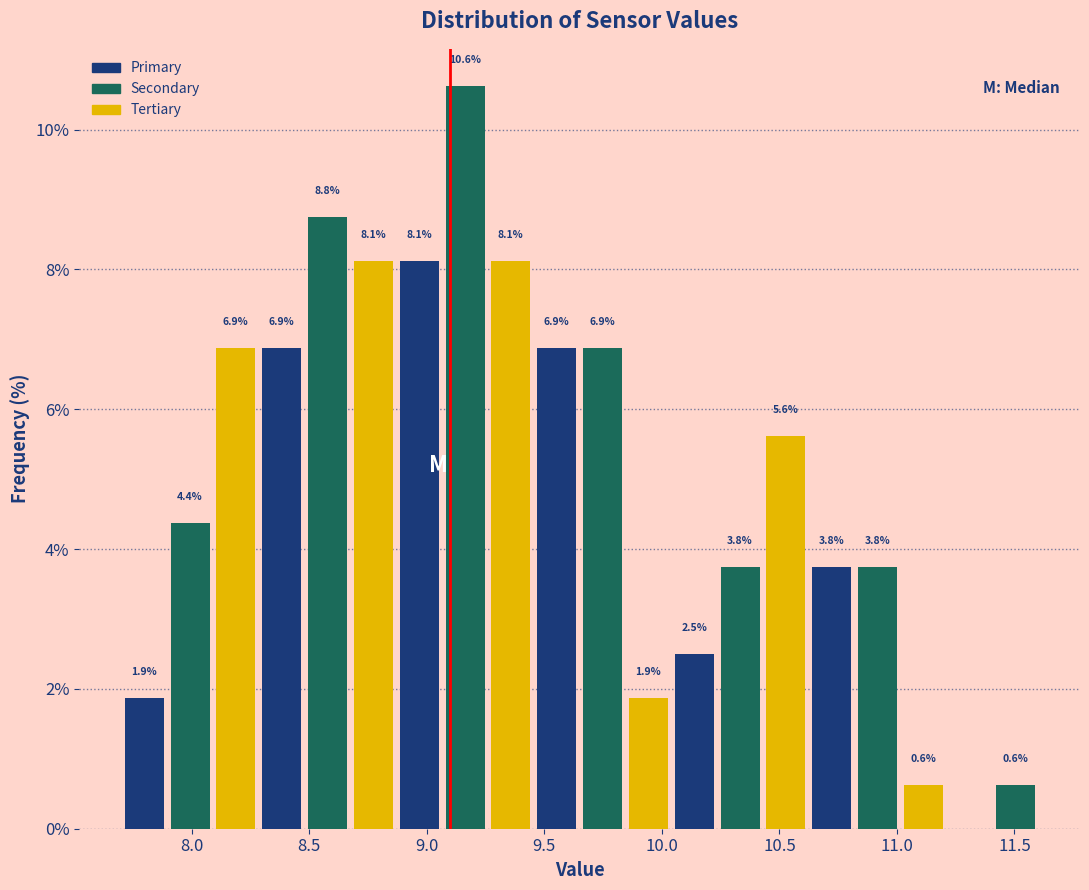

Read against the x-axis, roughly where is the centre of the tallest bar?

9.15